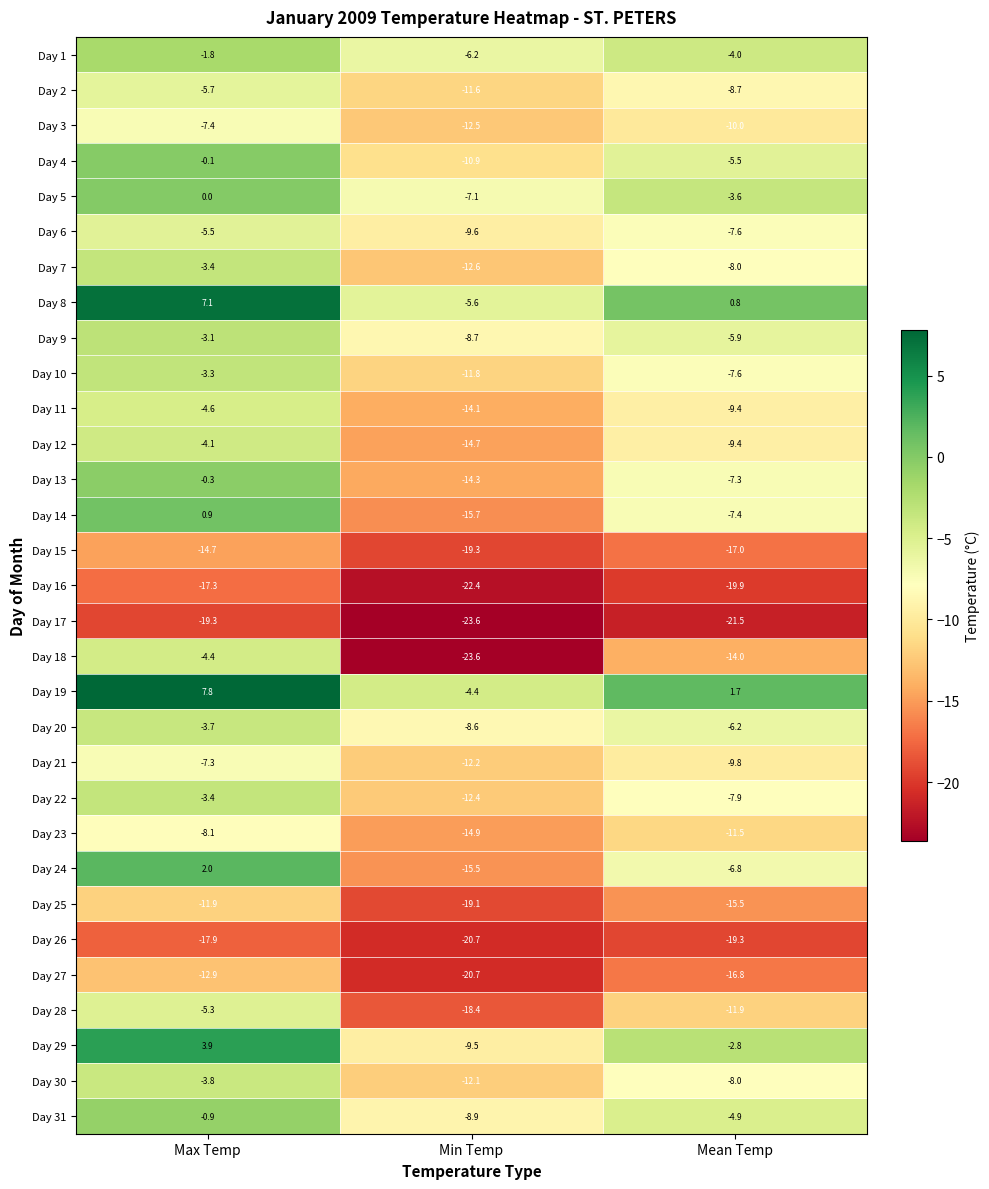

List the labels in order of Day 15 value, smallest first.

Min Temp, Mean Temp, Max Temp